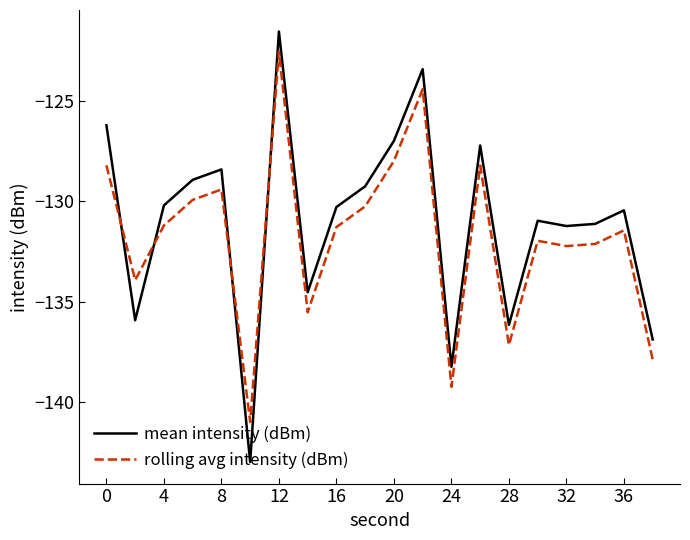

What is the greatest value displayed?

-121.5